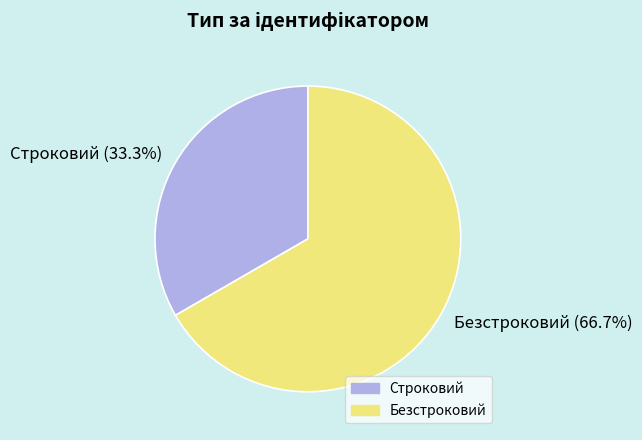

To the nearest percent, what is the difference between the largest and smallest slice percentages?

33%